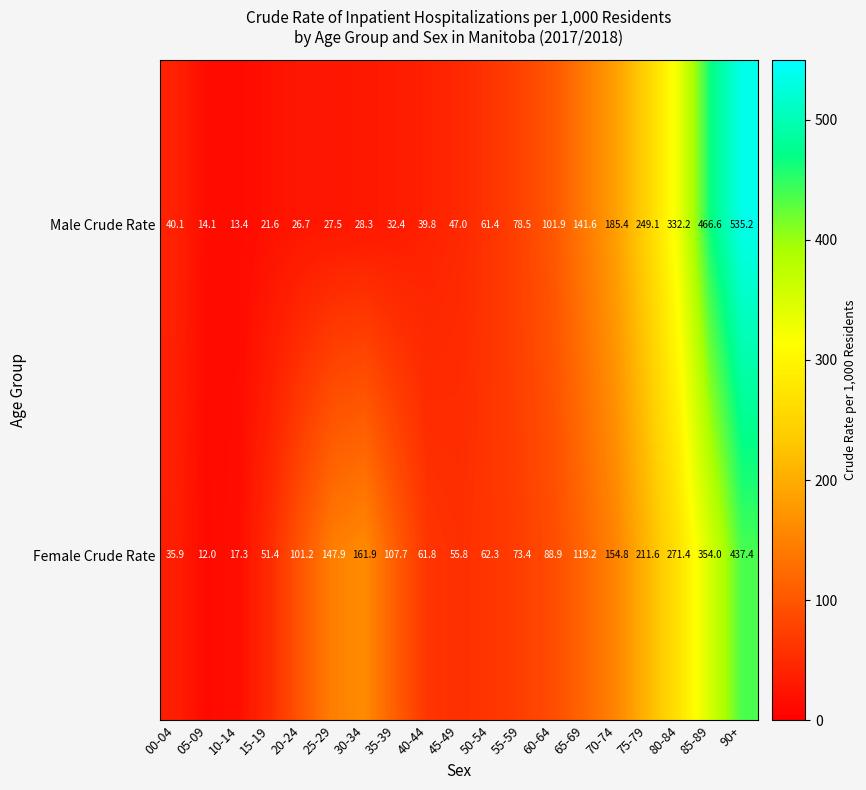

At how many categories does at least one series exceed 143?

7